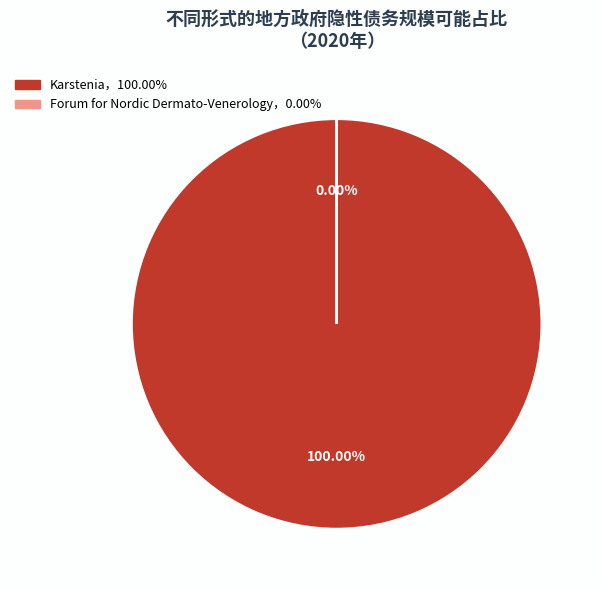

Is it true that Karstenia is 99% of the pie?

False